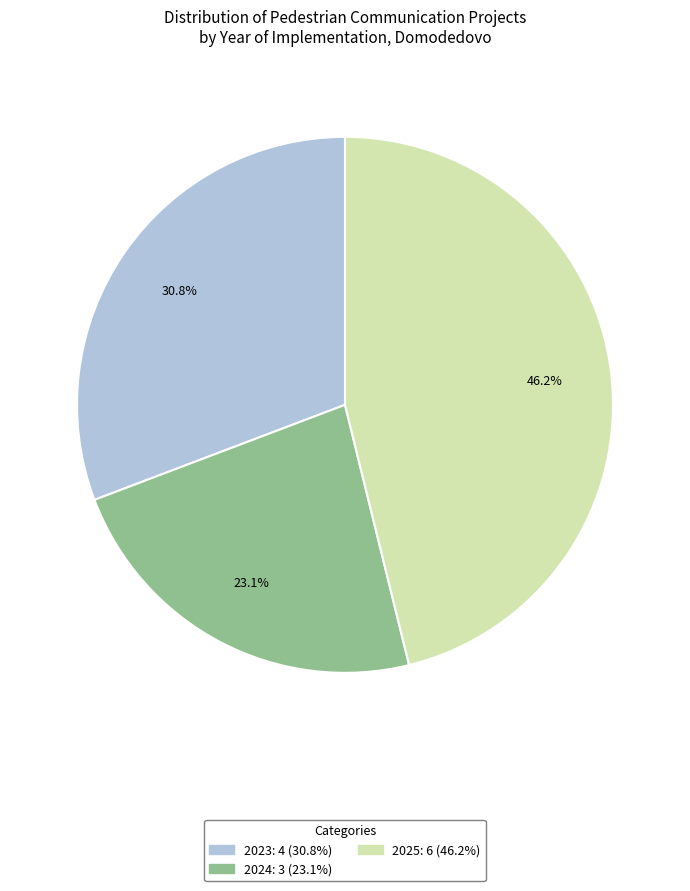

How many slices are in this pie chart?

3